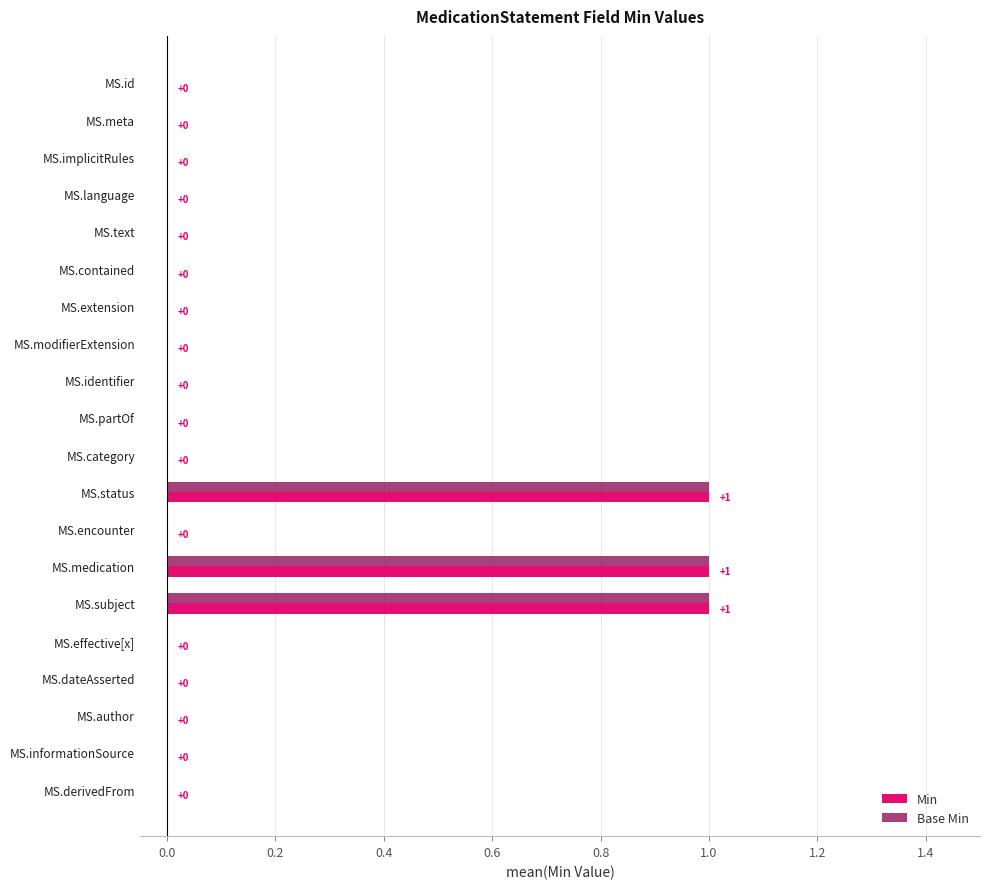

Count the Base Min values in the range 0 to 1.

20